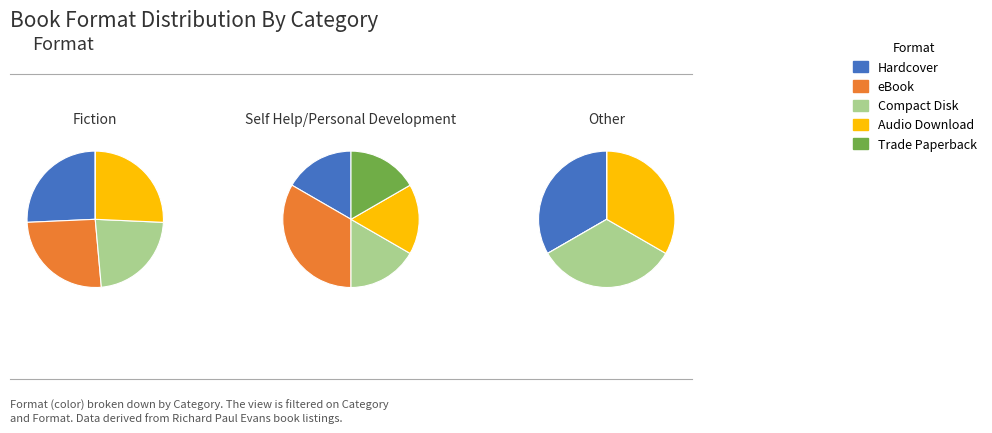

Which category has the biggest portion of the pie?

Hardcover